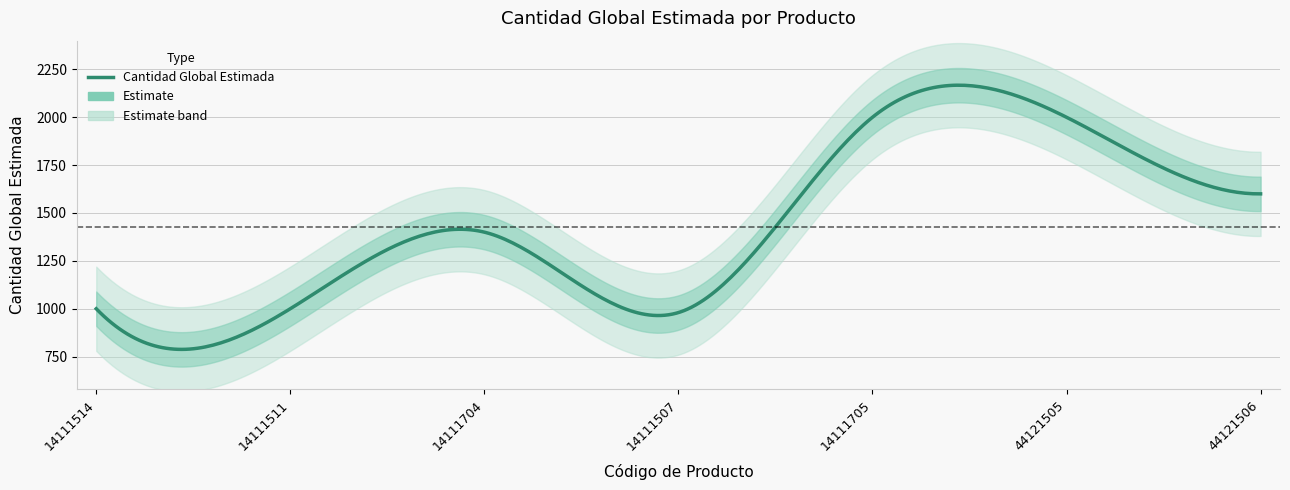

Is it true that the value at 44121505 is 880?

False